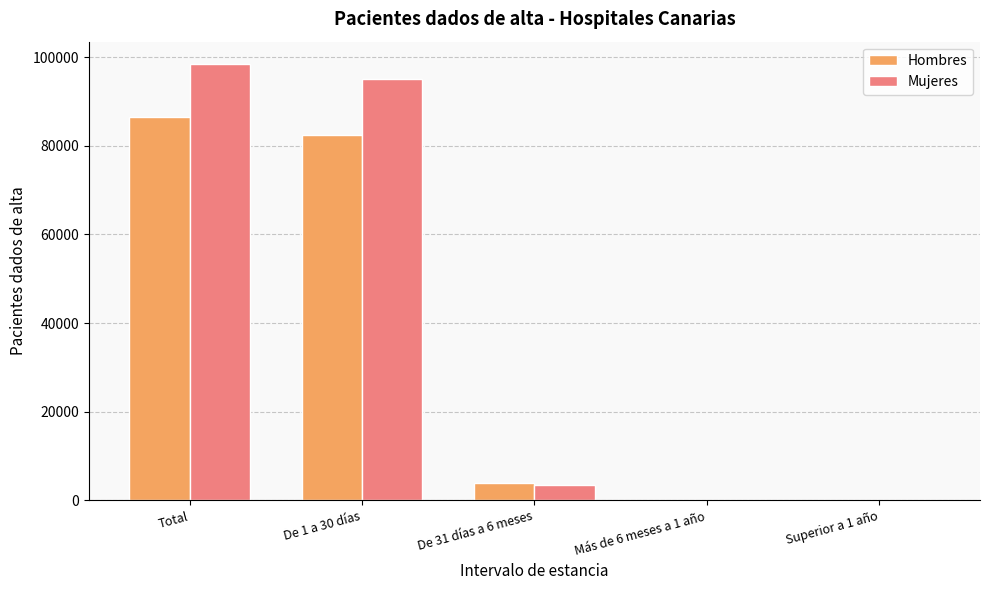

The Hombres series shows 82488 at De 1 a 30 días. True or false?

True